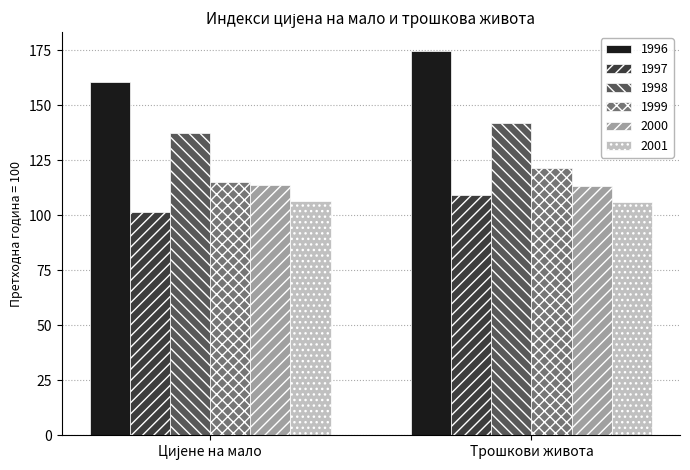

What is the spread (max minus min) of values at Трошкови живота?

68.5